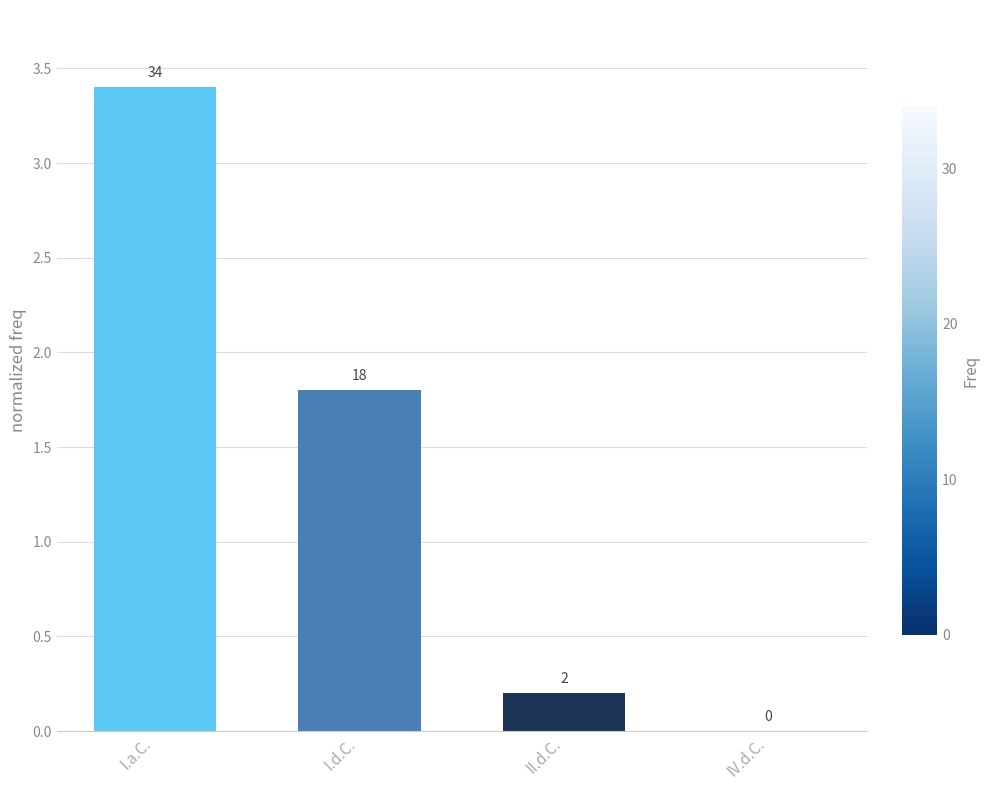

What position from the right is IV.d.C.?

1